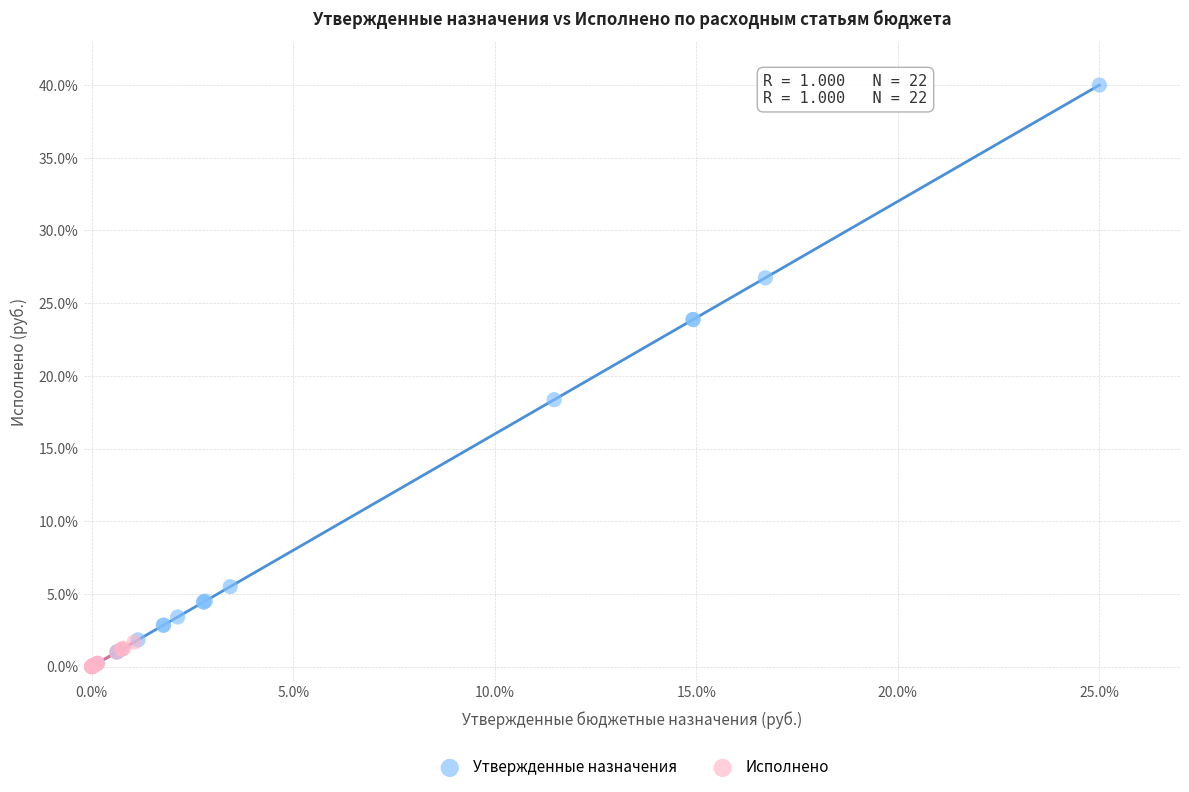

Which series has the largest Y range (max minus min)?

Утвержденные назначения